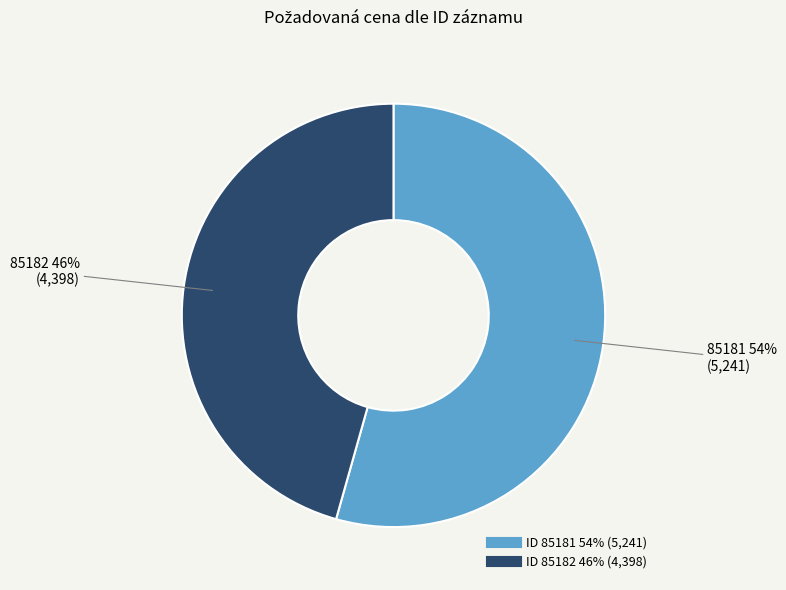

Is there any slice that represents more than half of the pie?

Yes